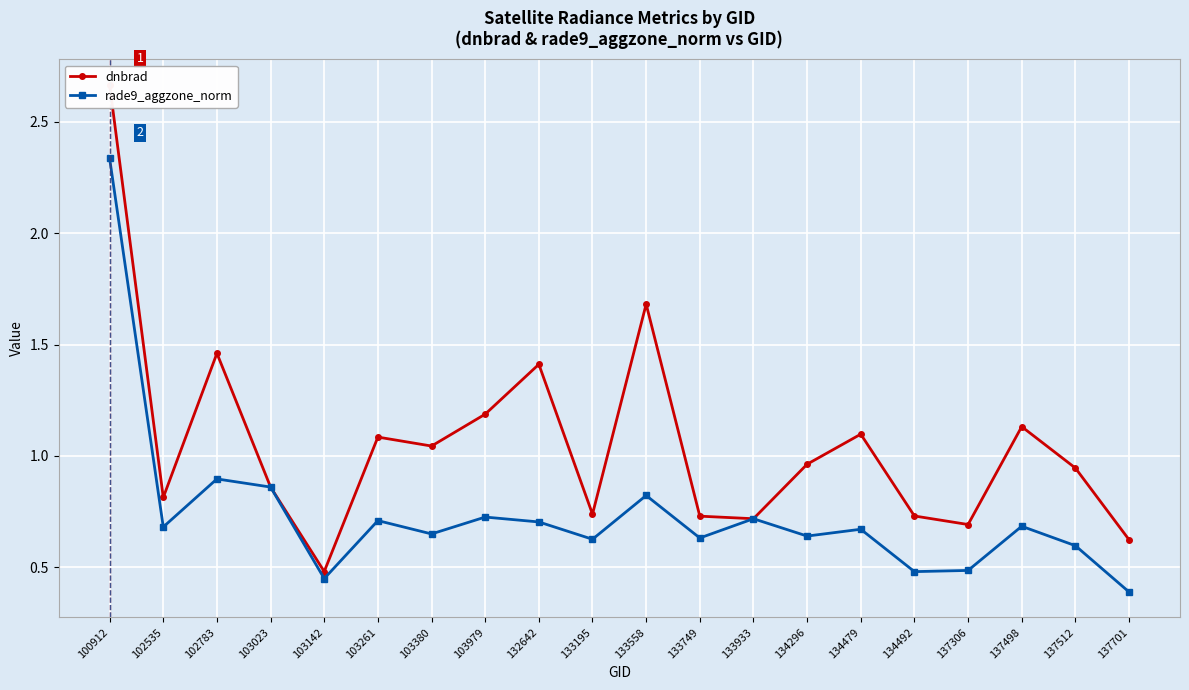

How many times do dnbrad and rade9_aggzone_norm cross each other?

2